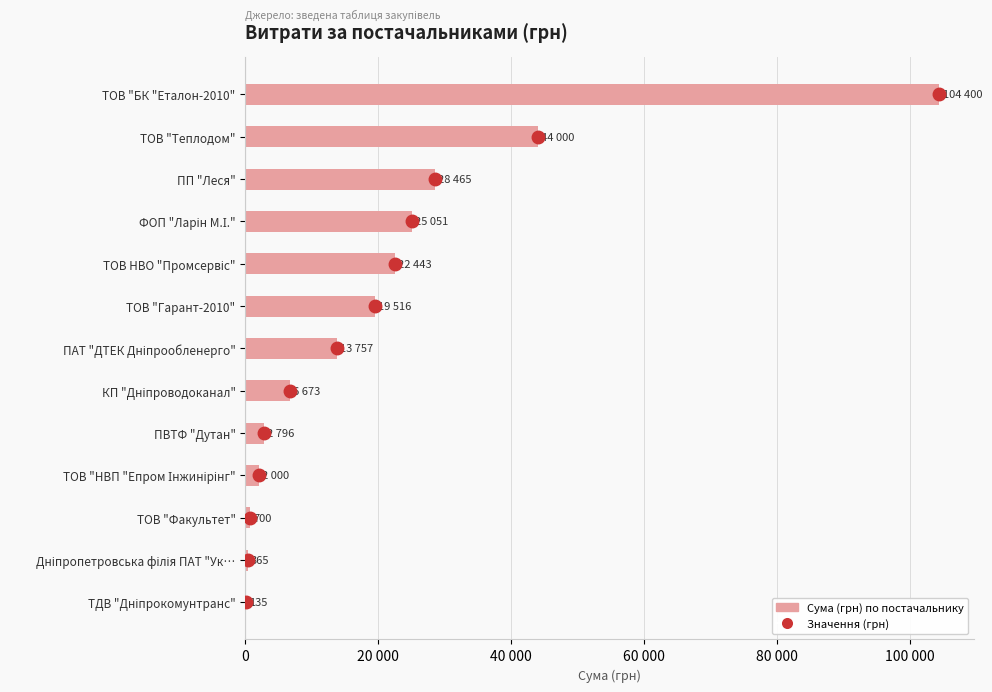

What is the greatest value displayed?

104400.0